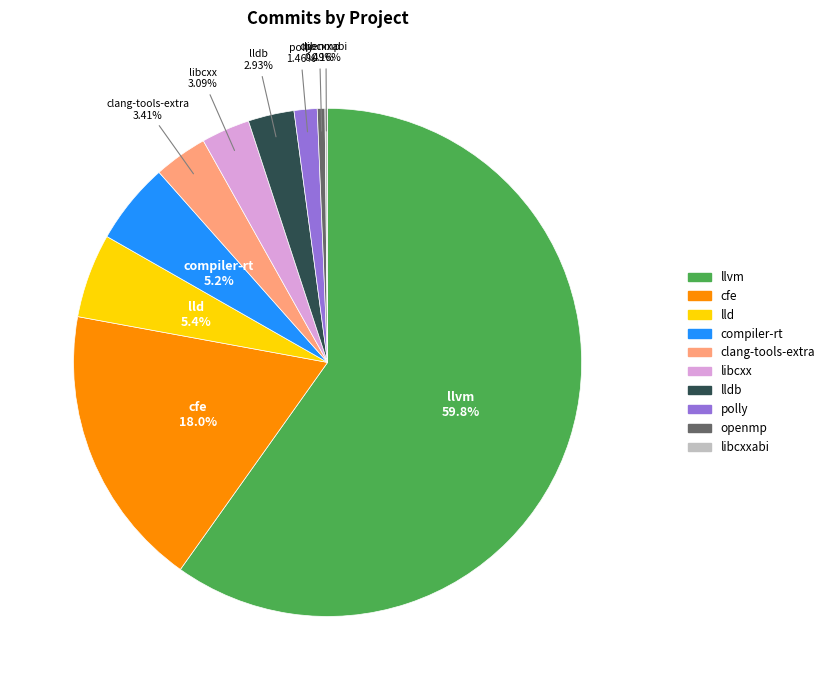

Does any single category account for the majority?

Yes